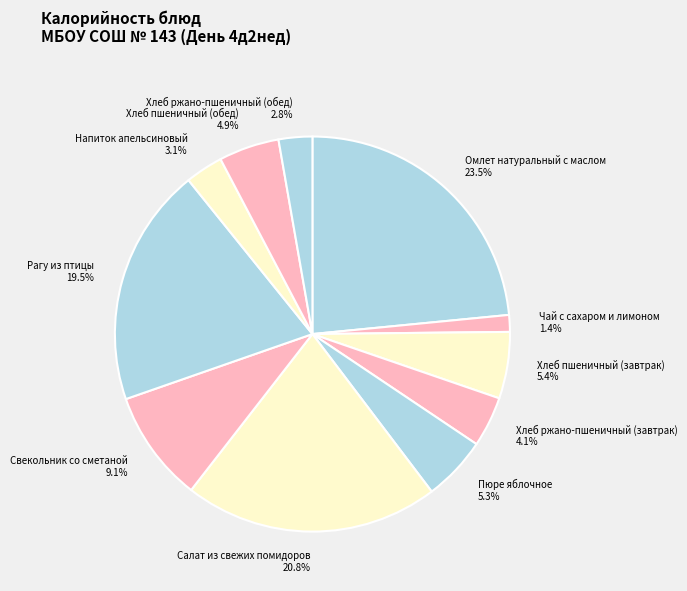

Combined, what portion of the pie is Омлет натуральный с маслом and Свекольник со сметаной?

32.6%